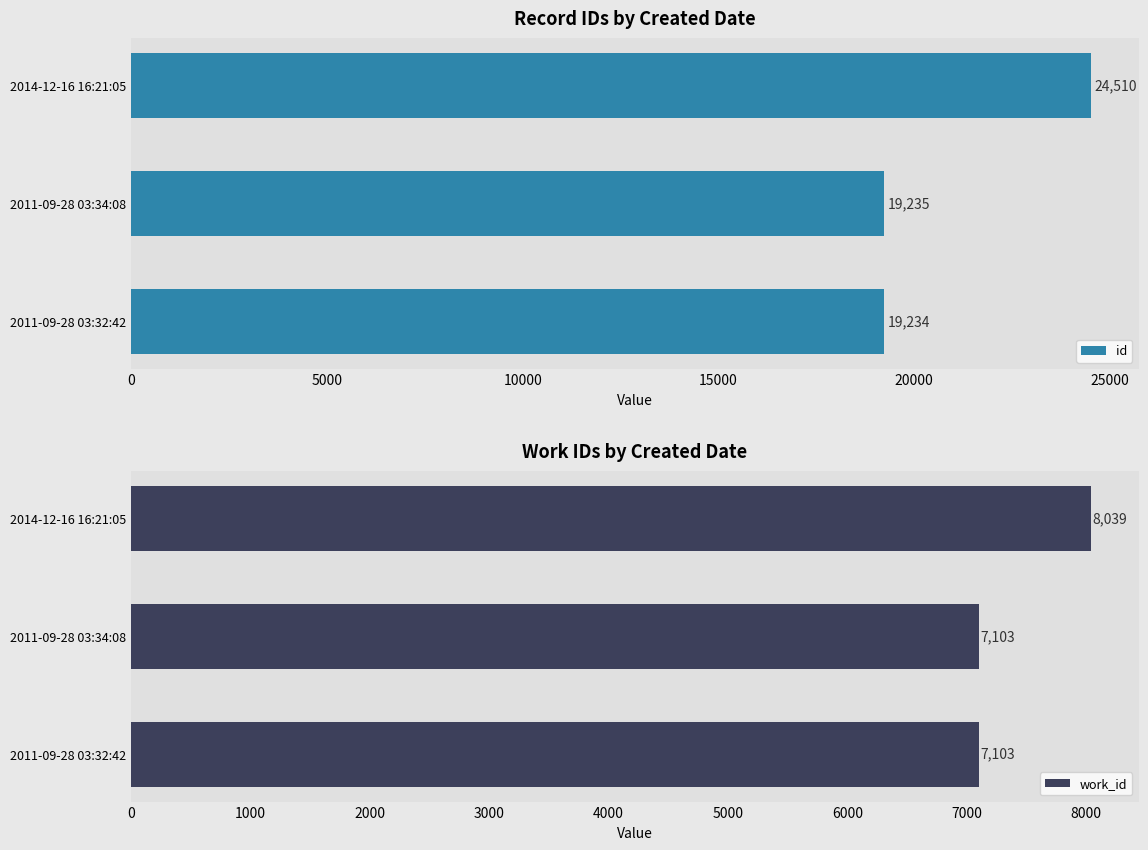

Reading left to right, what are all the values shown in this chart?

id: 19234	19235	24510
work_id: 7103	7103	8039